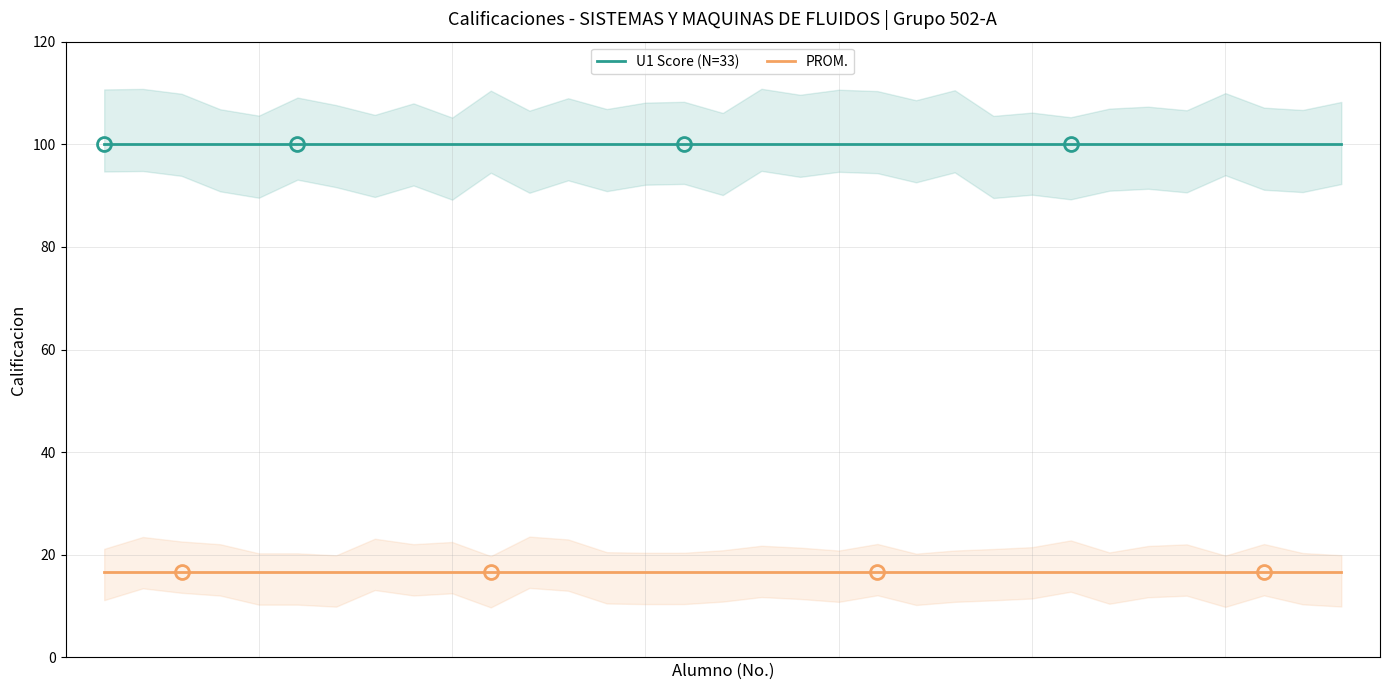

What is the average value of the U1 Score (N=33) series?

100.0